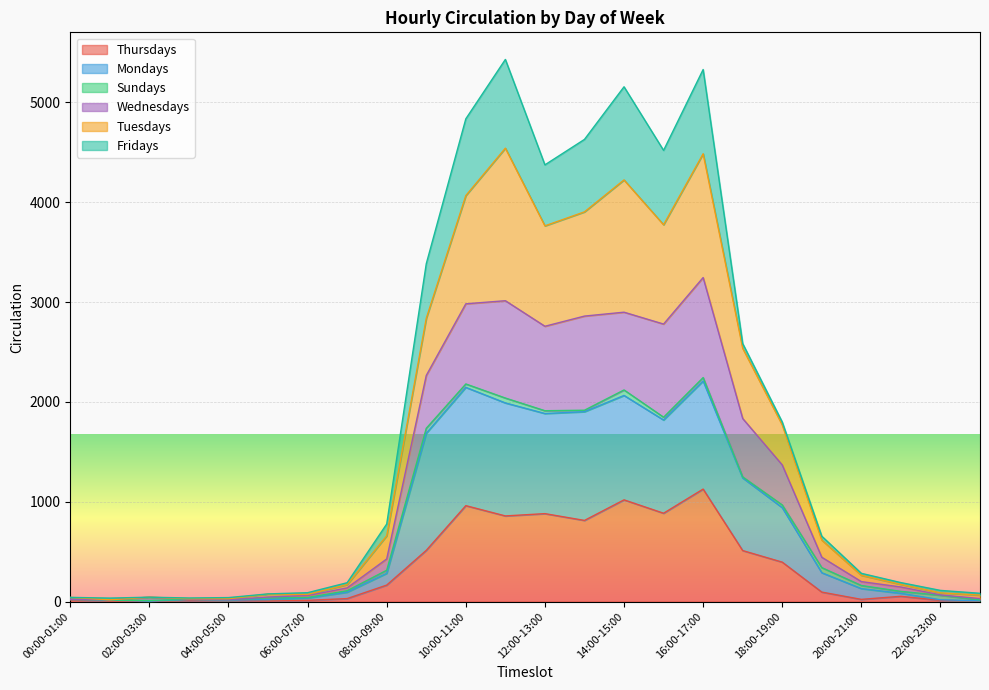

What is the sum of all Thursdays values?

8410